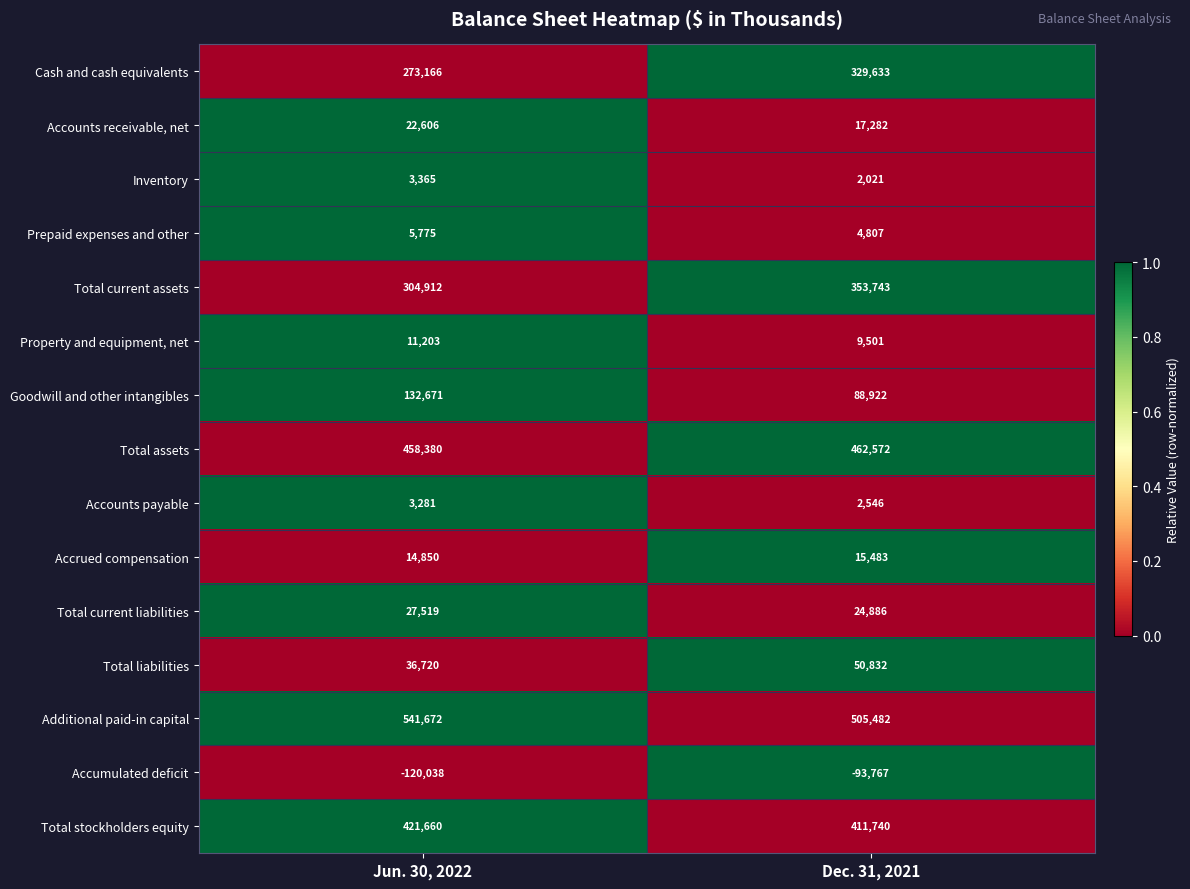

Which label corresponds to the largest value in the chart?

Jun. 30, 2022